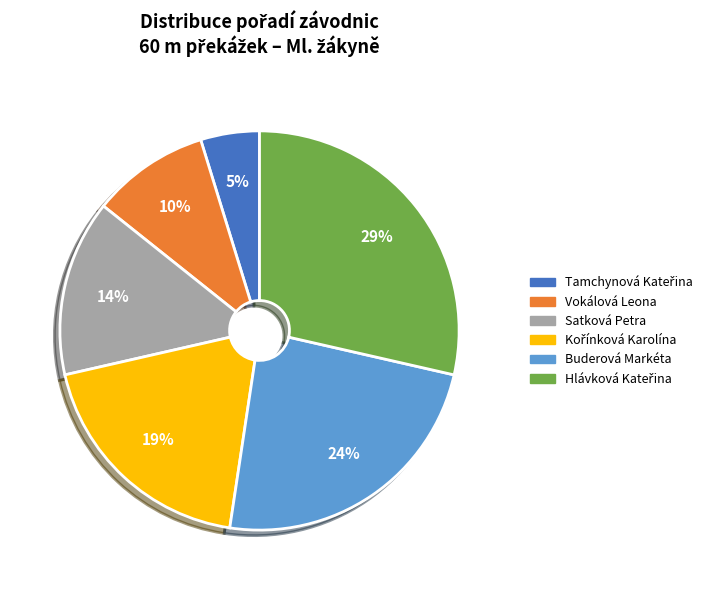

To the nearest percent, what is the difference between the largest and smallest slice percentages?

24%